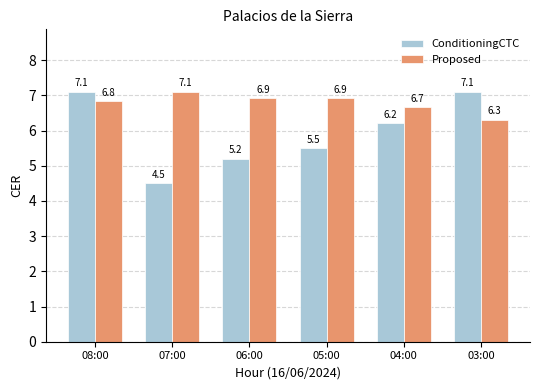

What is the average value of the ConditioningCTC series?

5.9